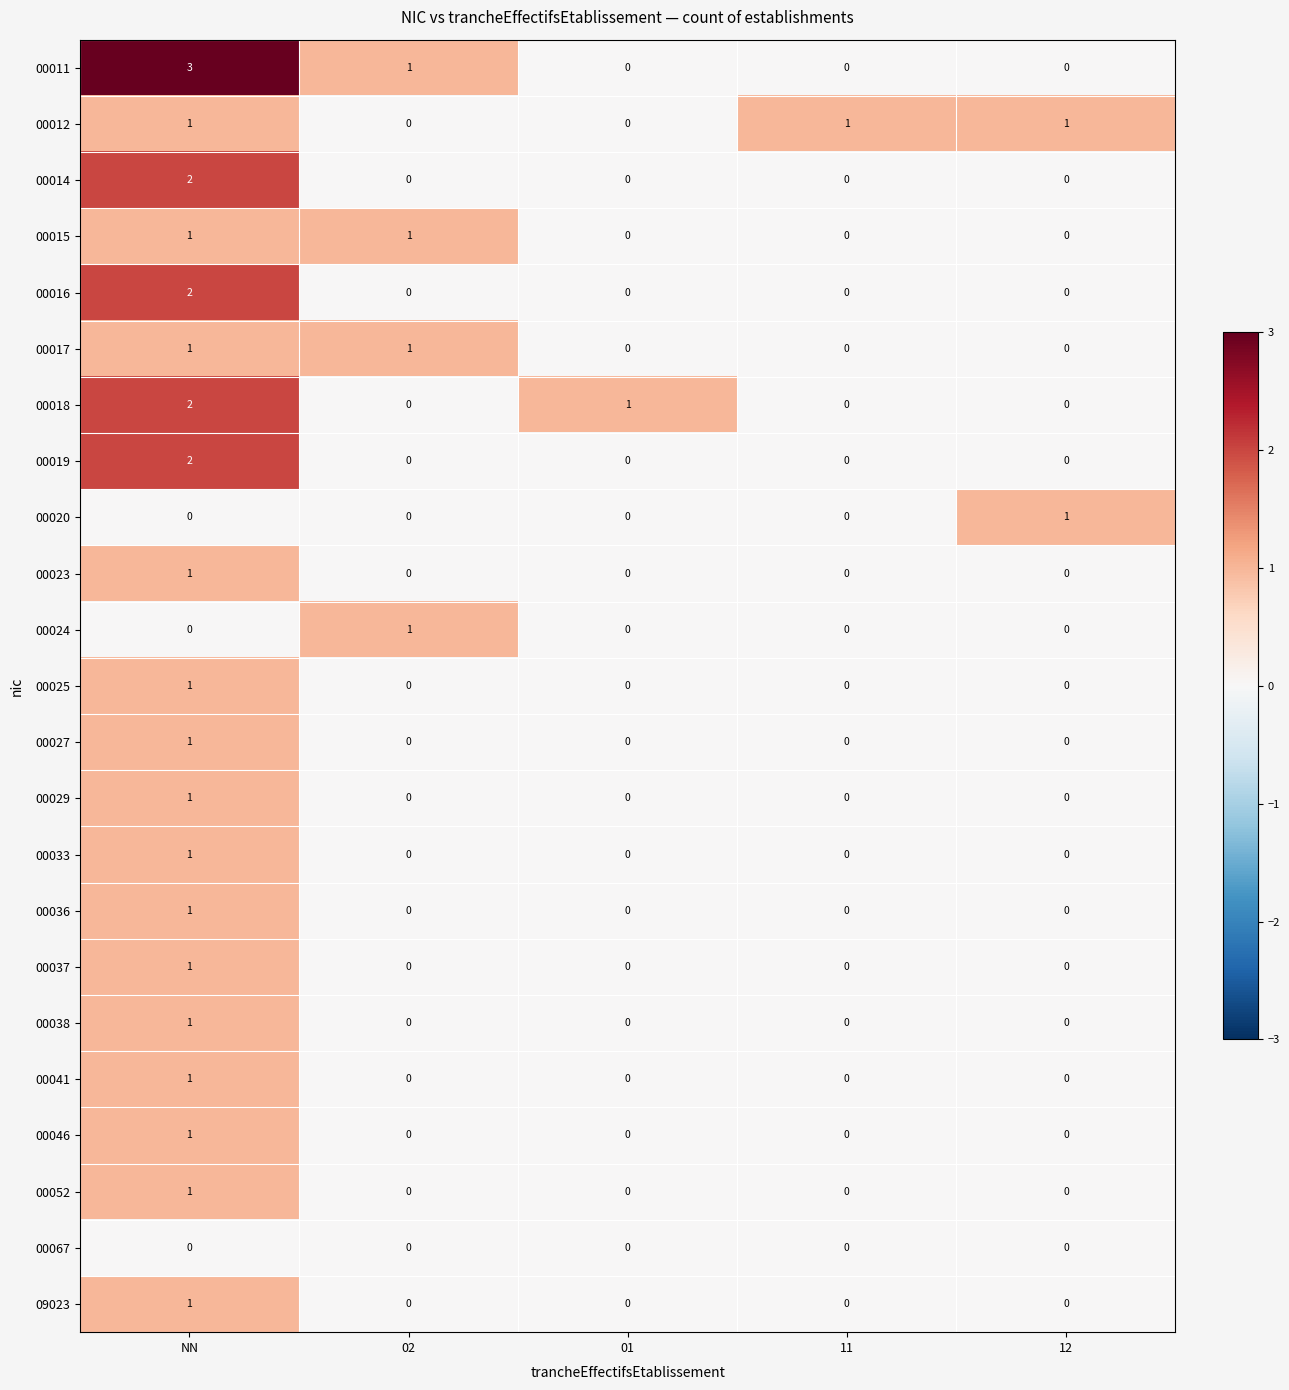

Which series has the widest spread of values?

00011